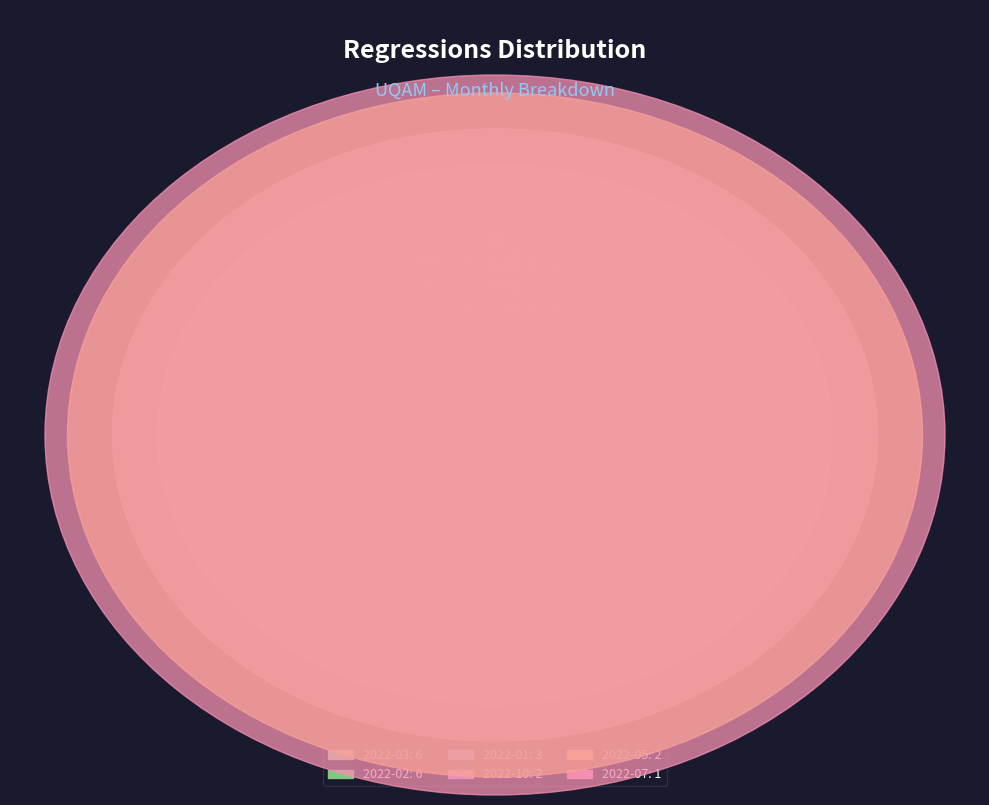

Is it true that 2022-05 is 1% of the pie?

False